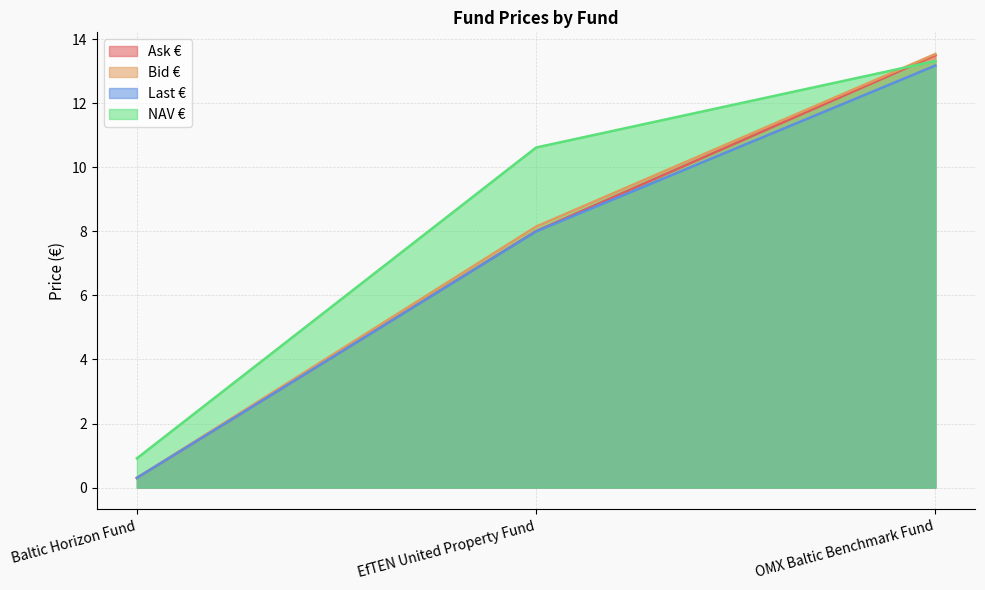

What is the label of the 2nd point from the left?

EfTEN United Property Fund